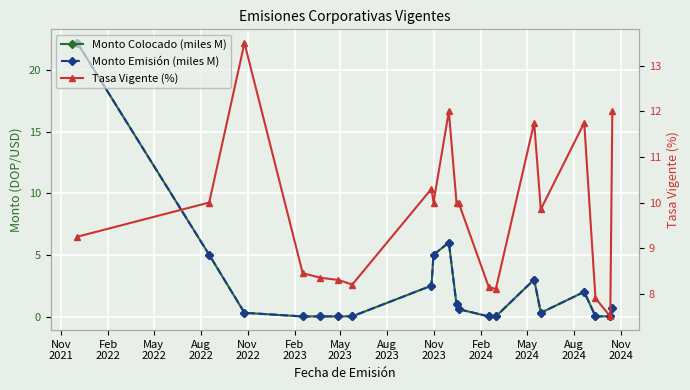

What is the highest value of the Monto Colocado (miles M) series?

22.2